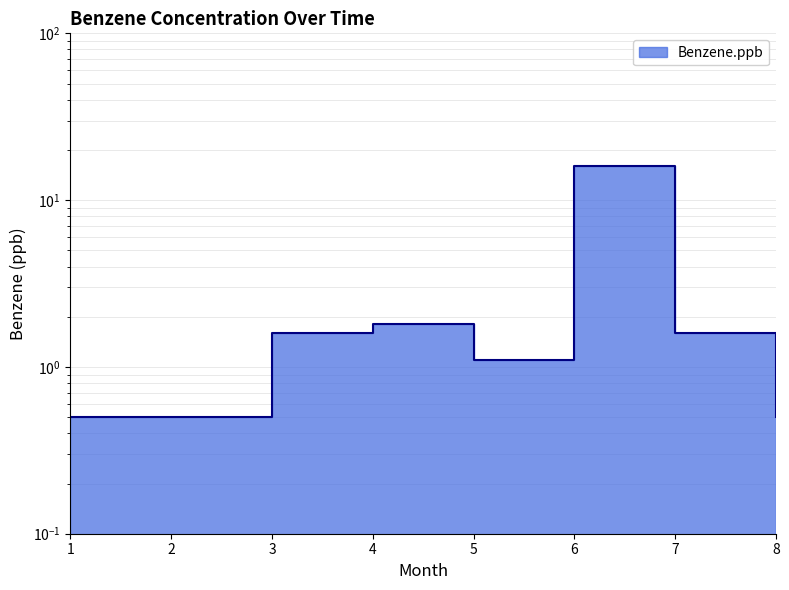

True or false: the data shows 1.6 at 7.

True